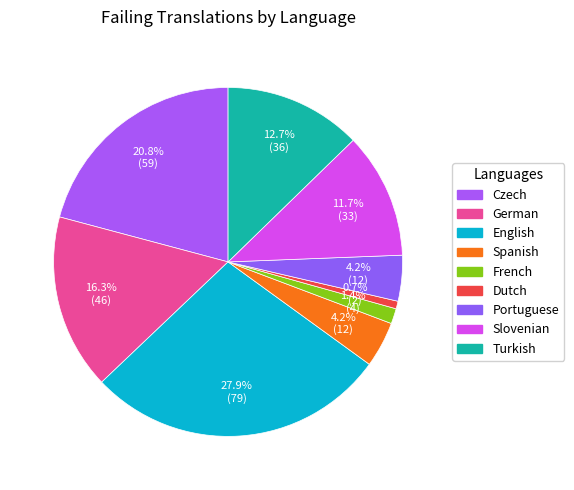

Count the number of slices in the pie.

9